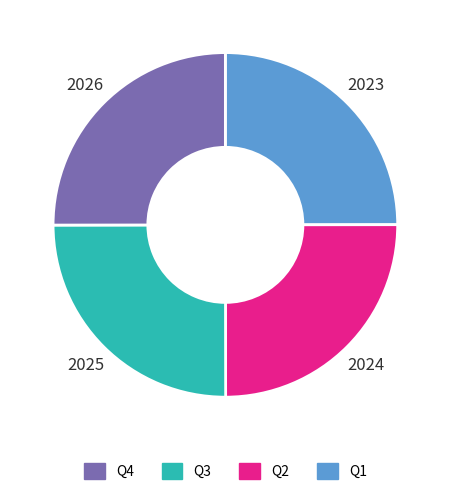

Is there a majority slice in this chart?

No